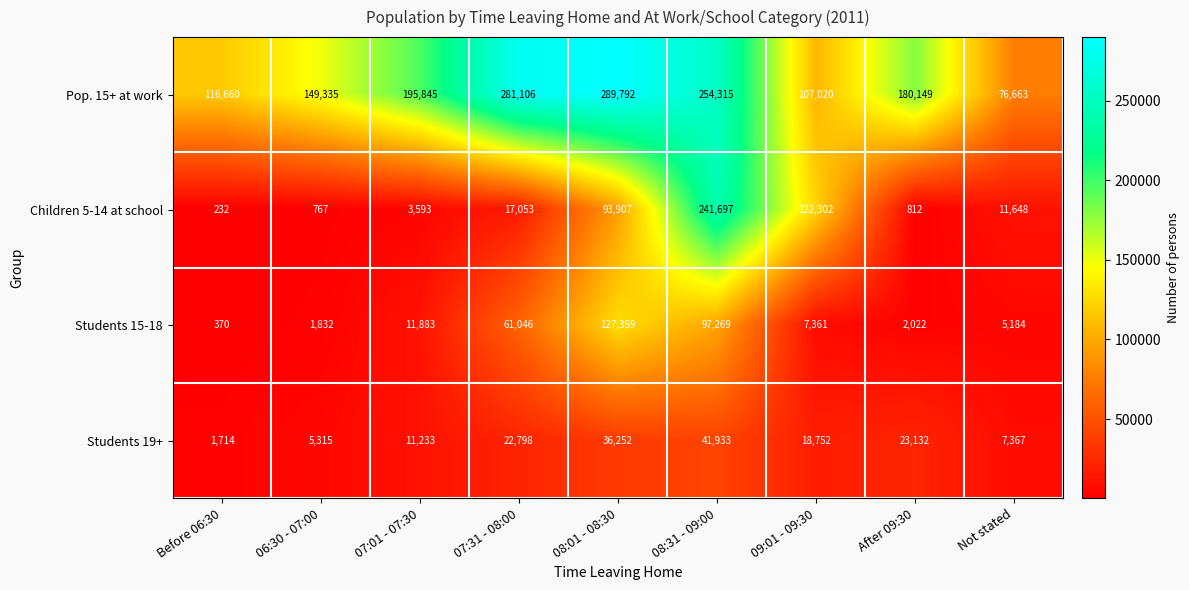

What is the spread (max minus min) of values at 07:01 - 07:30?

192252